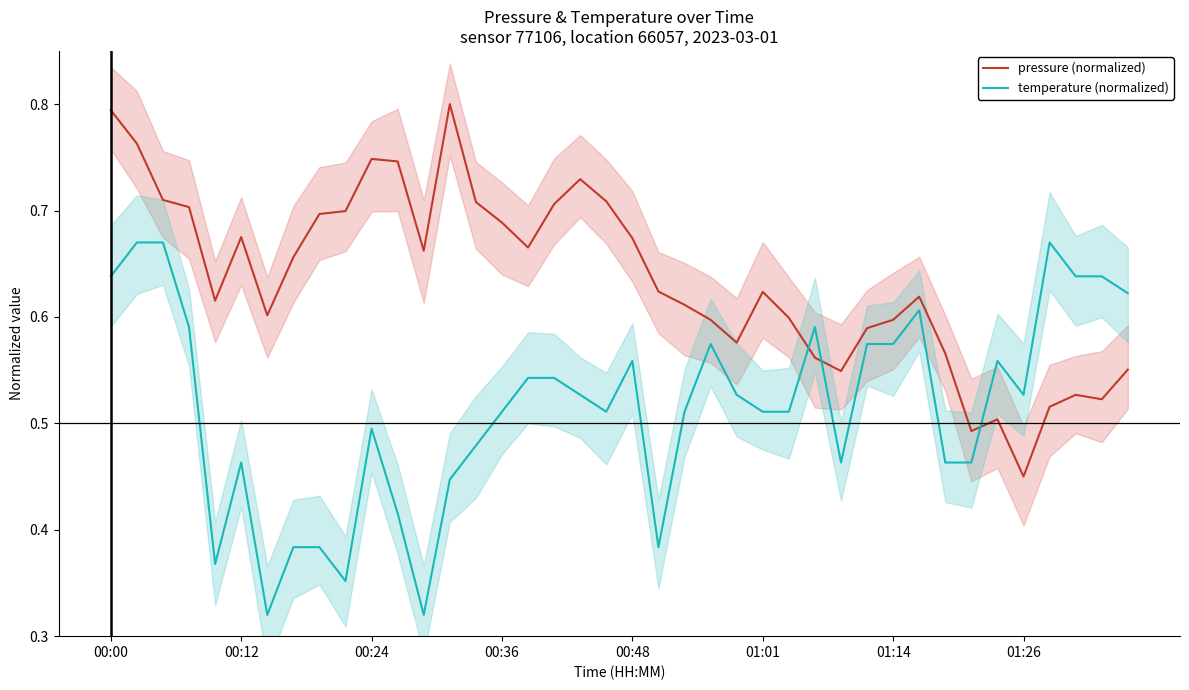

How many pressure (normalized) values are between 0 and 1?

40